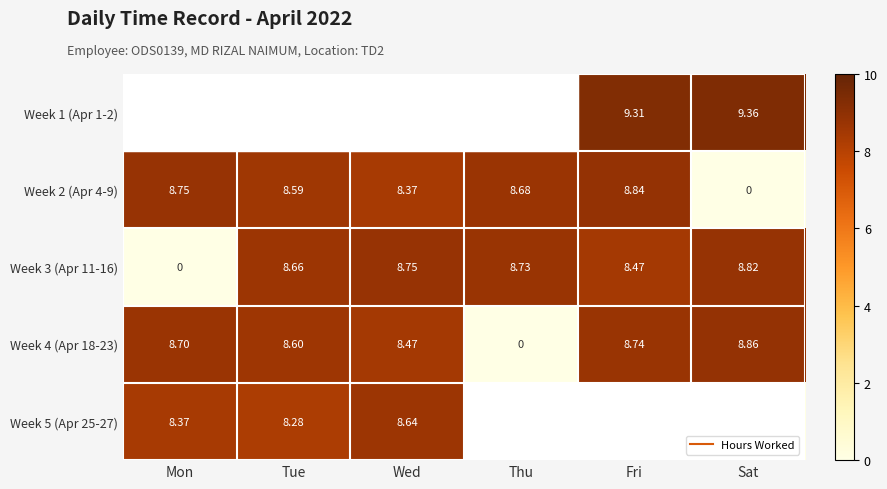

The value of Week 1 (Apr 1-2) at Wed is 0.0. True or false?

True